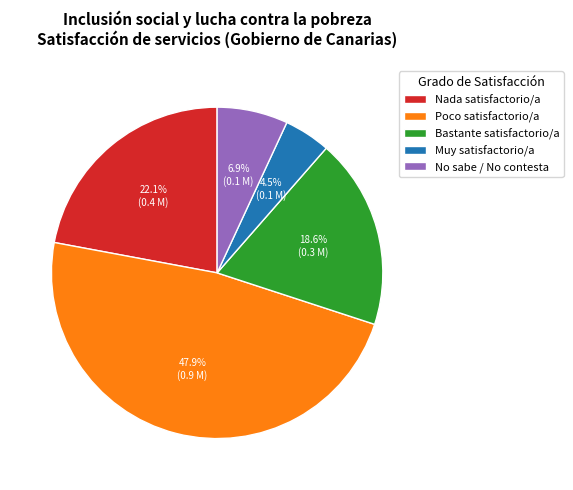

To the nearest percent, what is the combined percentage of Bastante satisfactorio/a and No sabe / No contesta?

25%